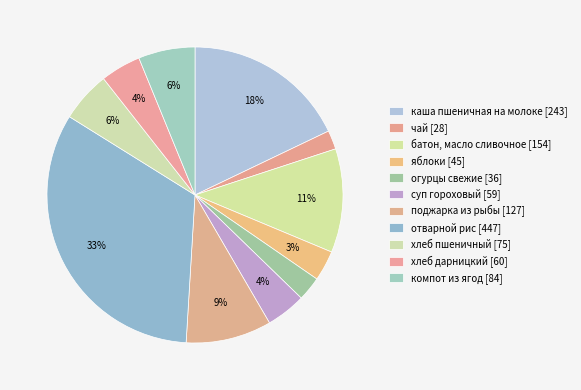

To the nearest percent, what is the average slice percentage?

9%